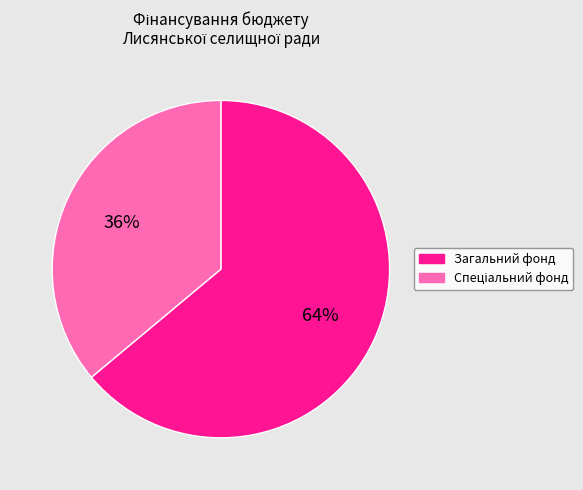

To the nearest percent, what portion does Загальний фонд represent?

64%